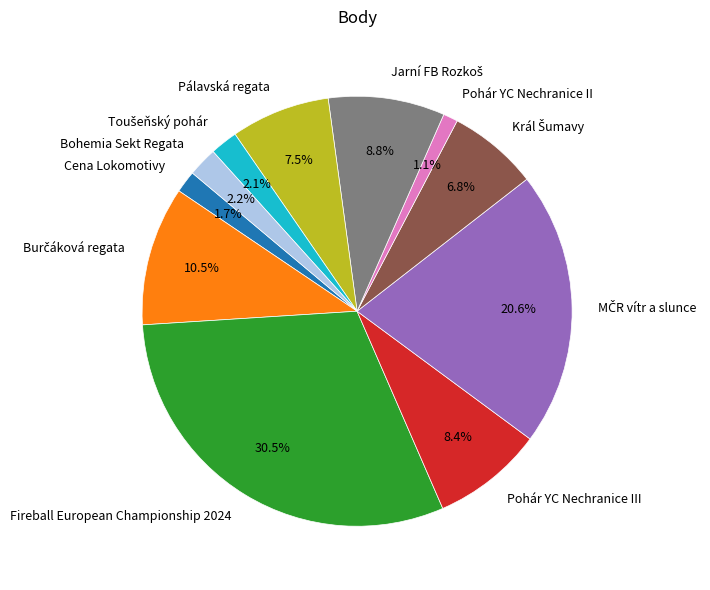

Which slice is the largest?

Fireball European Championship 2024